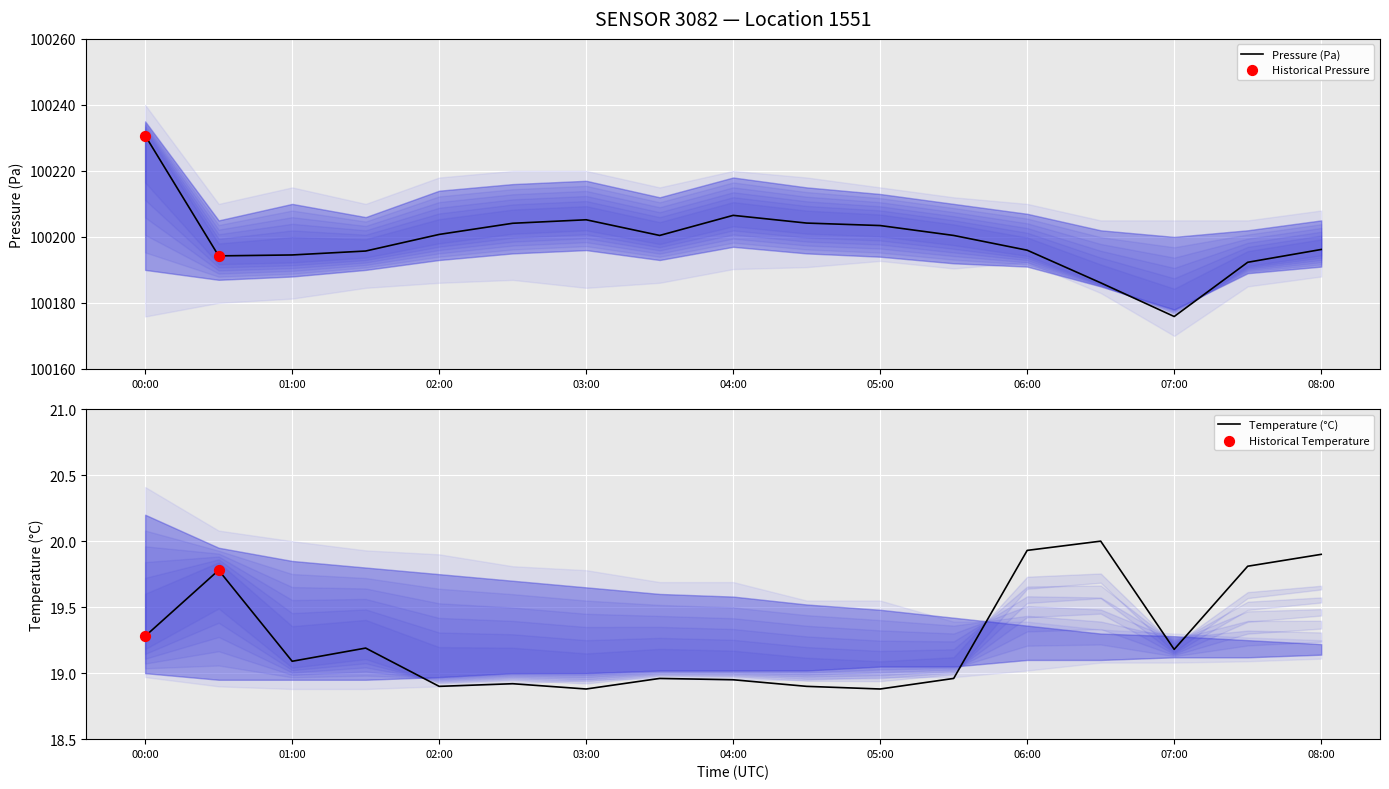

Which series reaches the maximum Y coordinate?

pressure